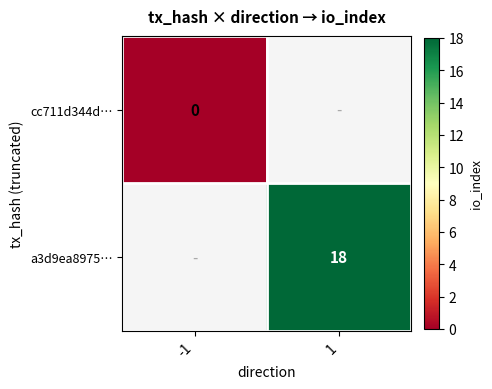

The value of a3d9ea8975… at 1 is 6. True or false?

False